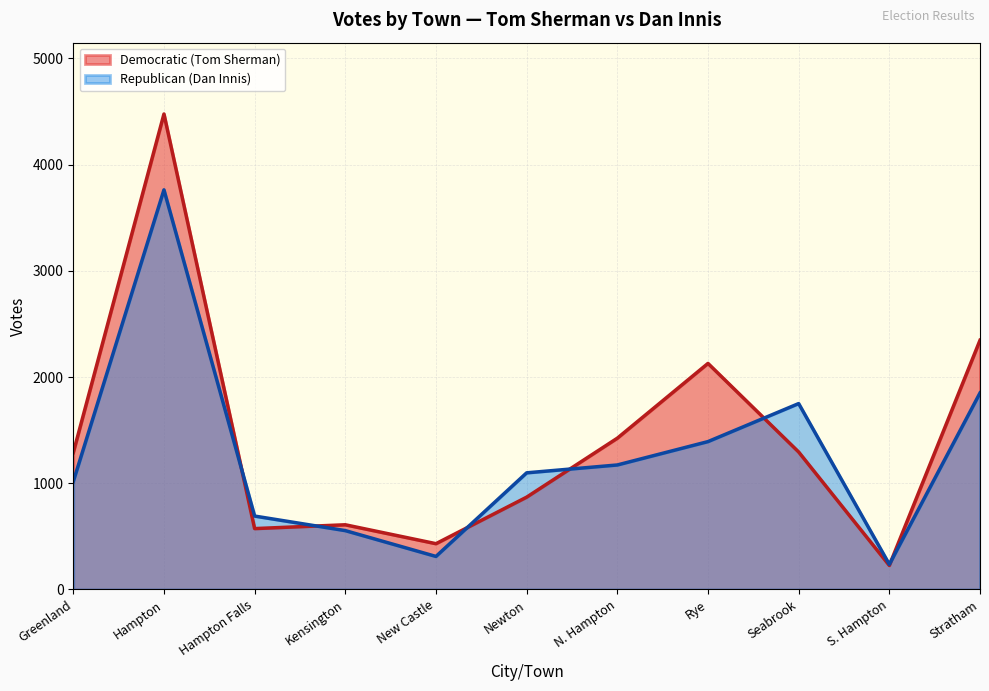

How many lines are shown in the chart?

2